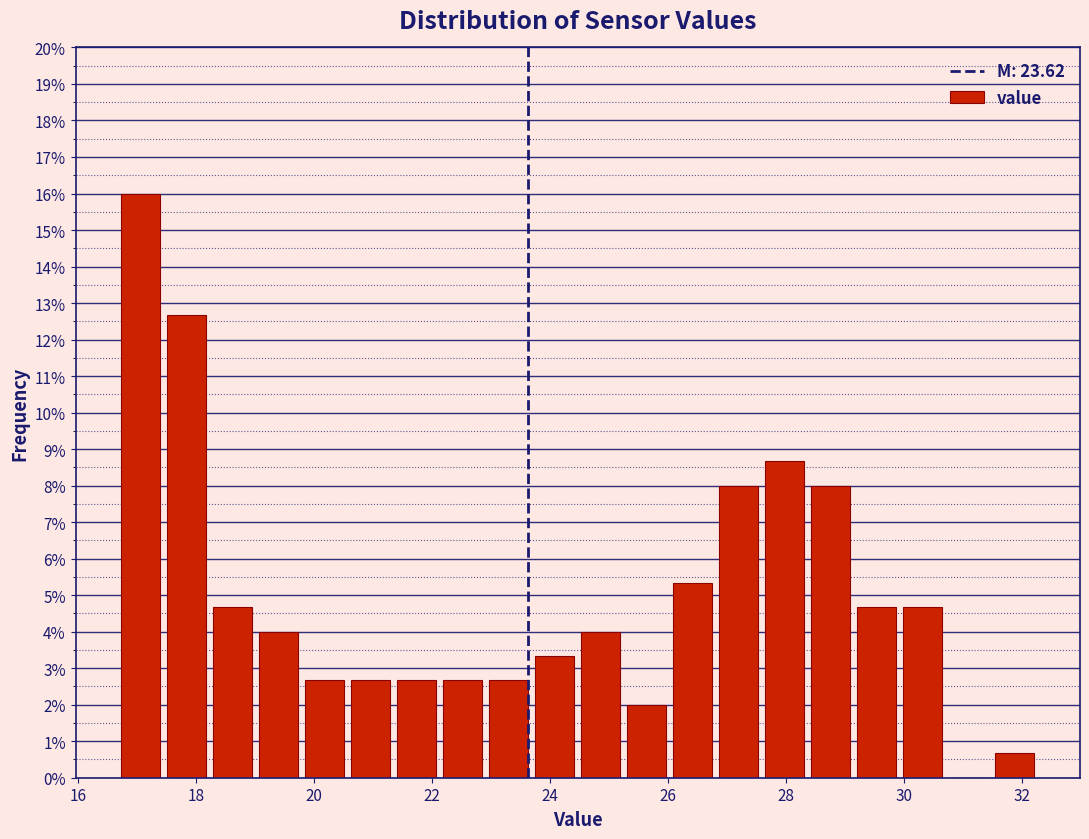

Around what value on the x-axis is the tallest bar? Give the approximate position of its centre, as read against the axis.

17.0